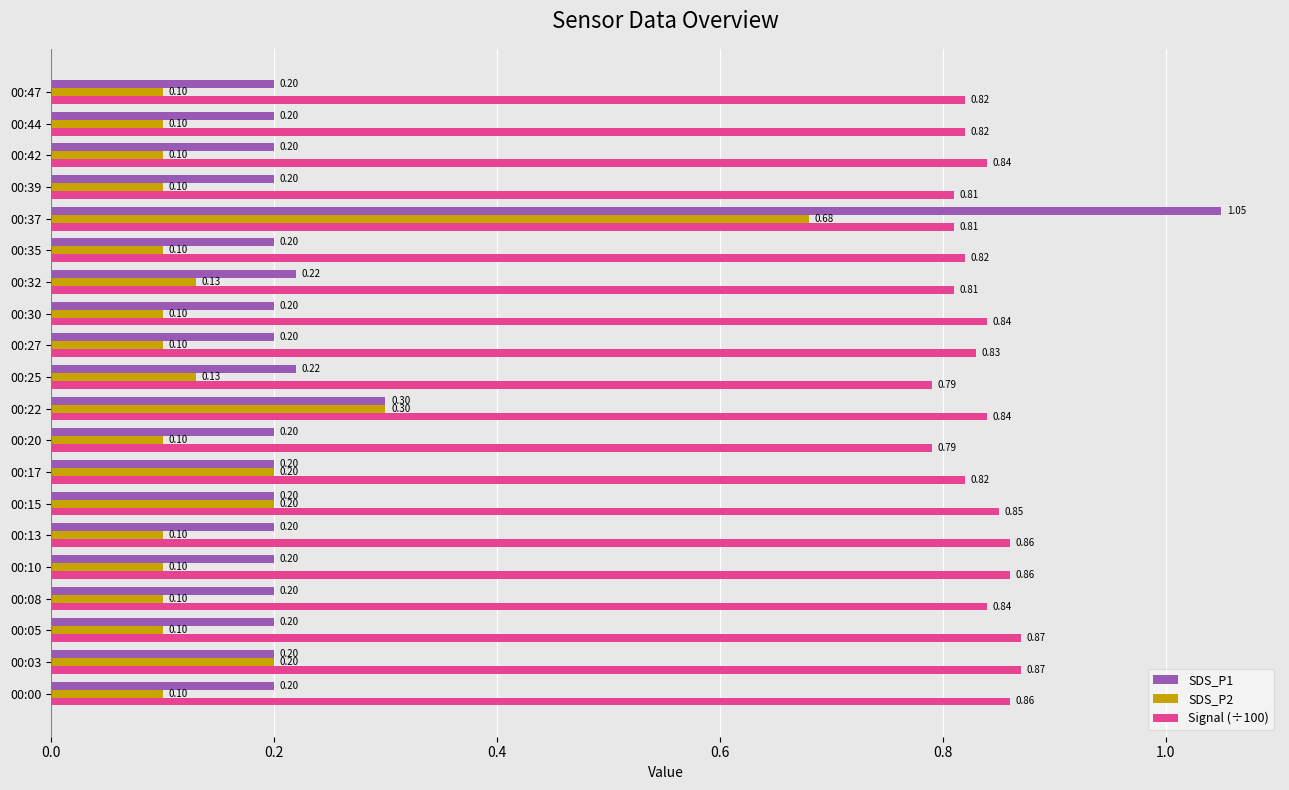

What is the smallest value displayed?

0.1